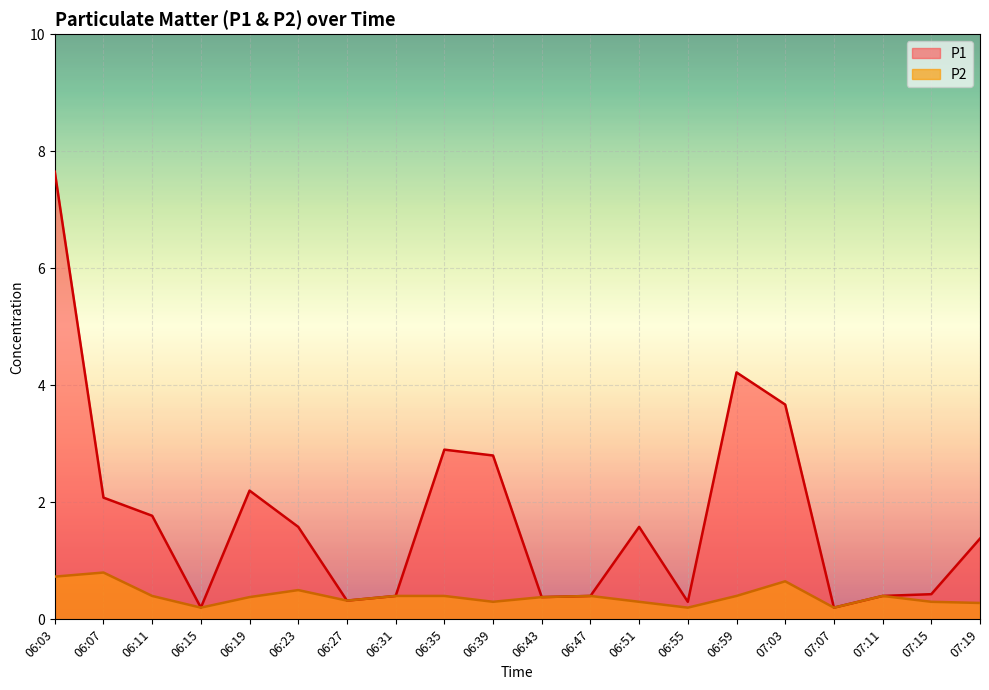

How many interior local peaks does the P2 series have?

5